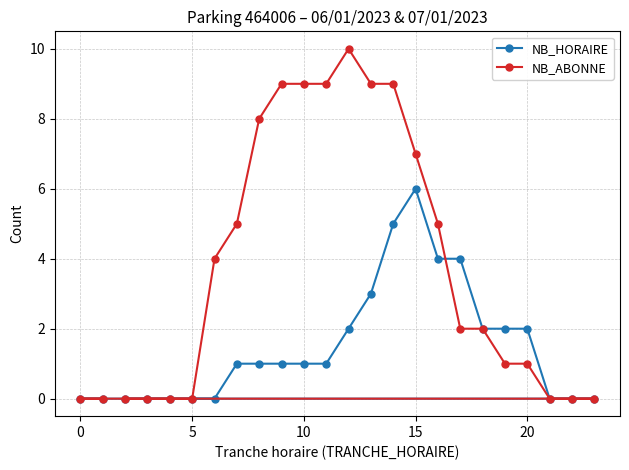

What is the difference between the highest and lowest values at 10?

8